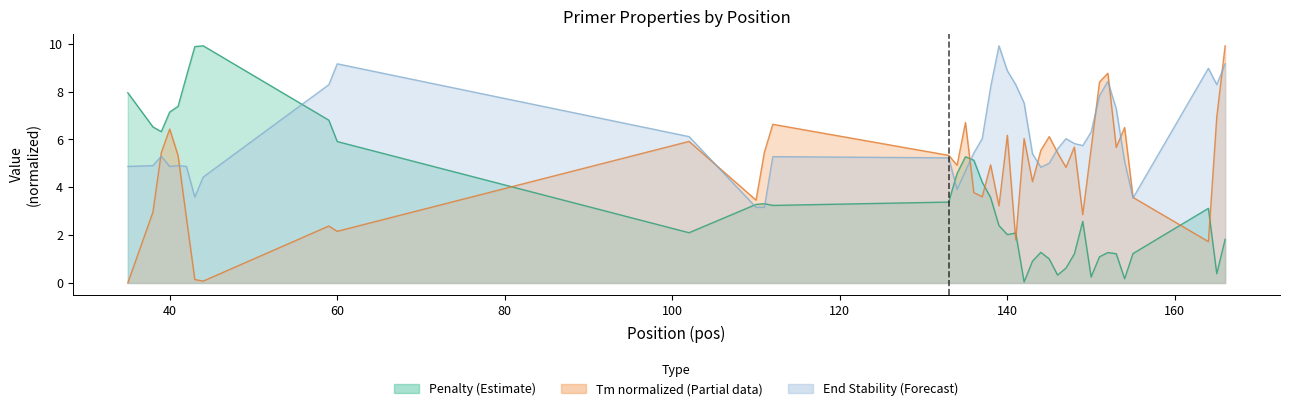

What is the highest value of the PRIMER_LEFT_0_END_STABILITY series?

9.9